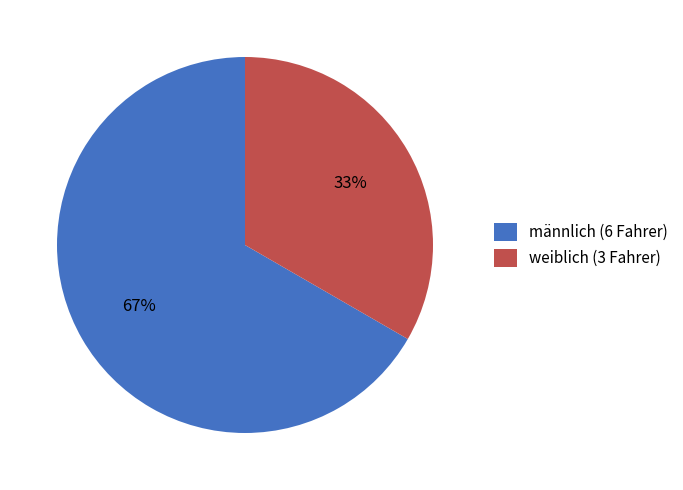

Which slice represents more than half of the pie?

männlich (6 Fahrer)